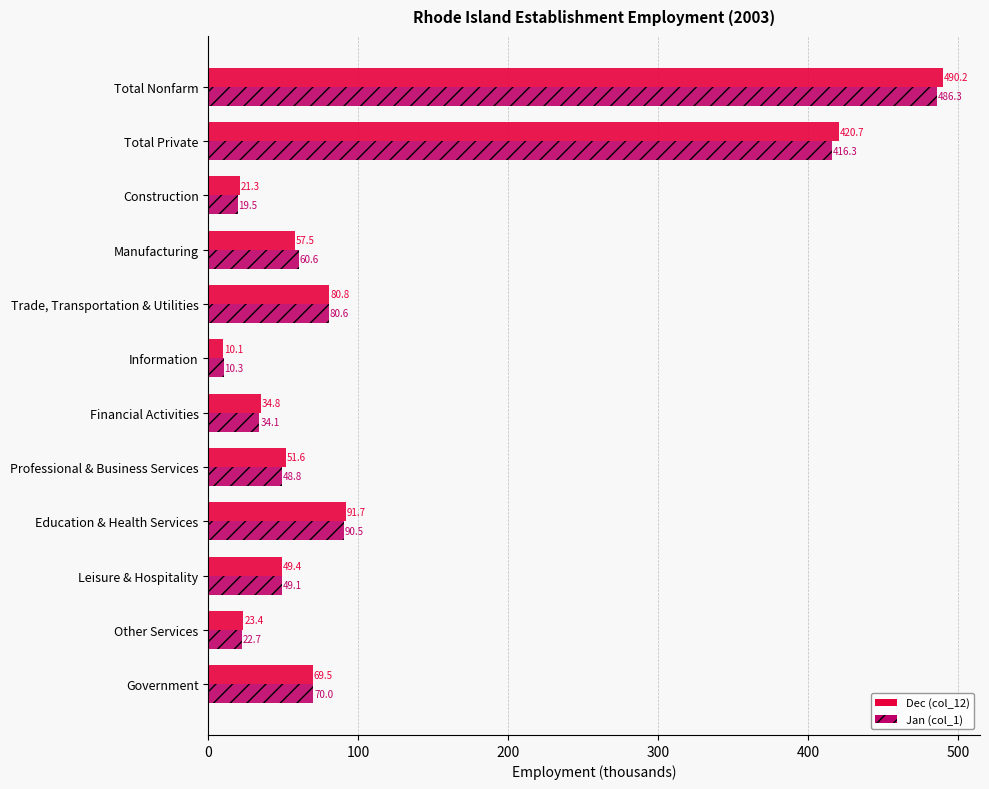

At which label is Dec (col_12) closest to 250?

Education & Health Services